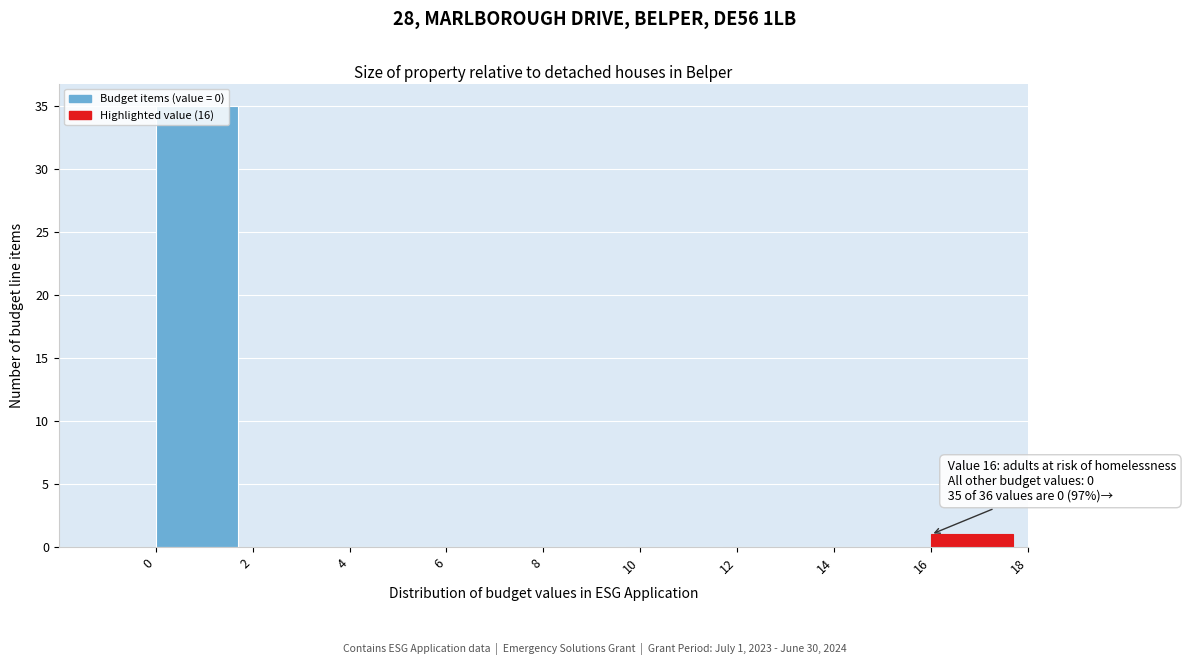

Over which range of the x-axis is the bar tallest?

0 to 2